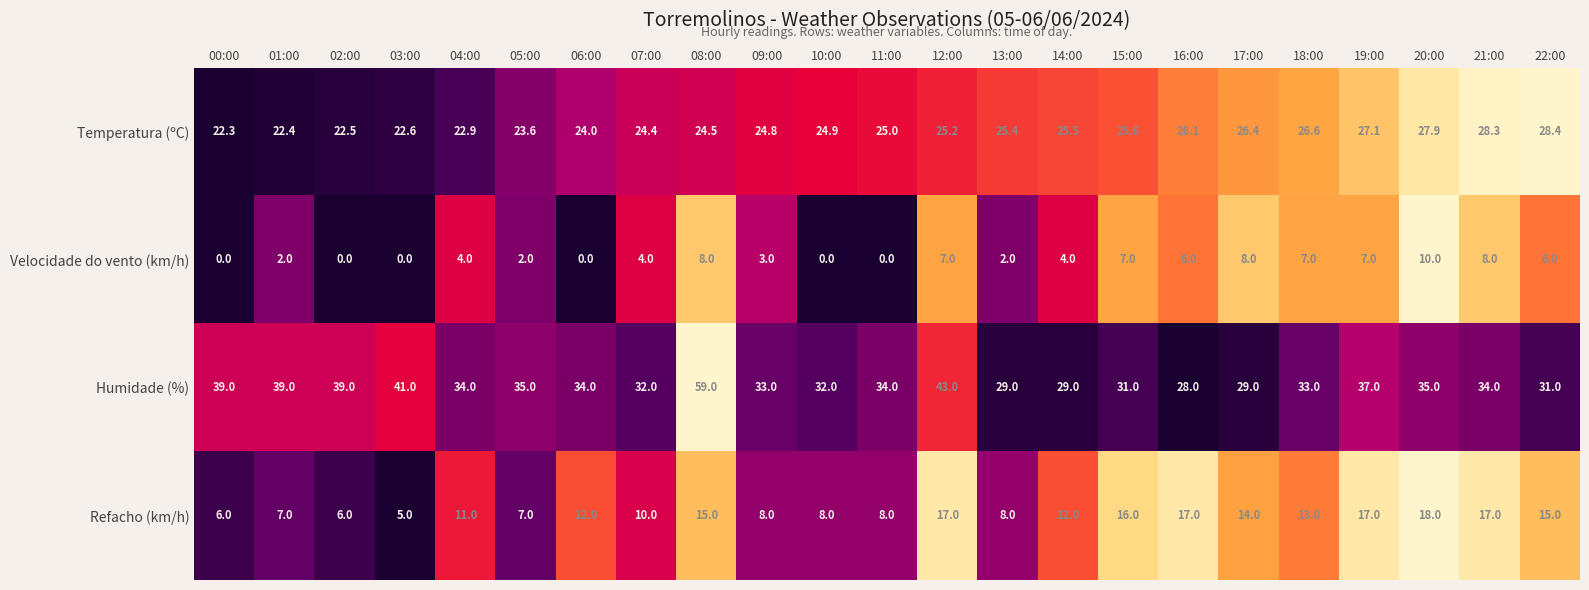

How many values in Velocidade do vento (km/h) are above zero?

17